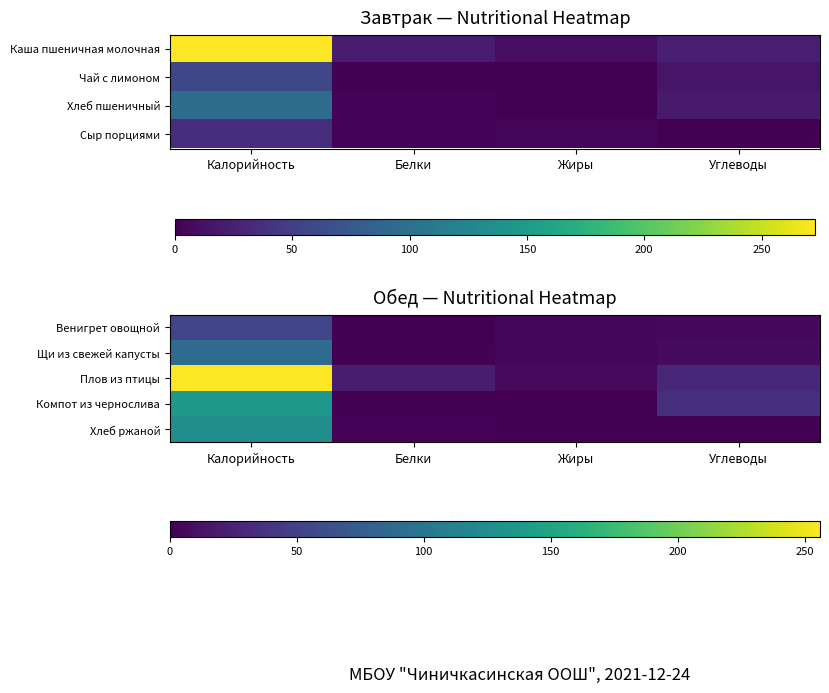

True or false: Хлеб ржаной has a value of 194.1 at Калорийность.

False